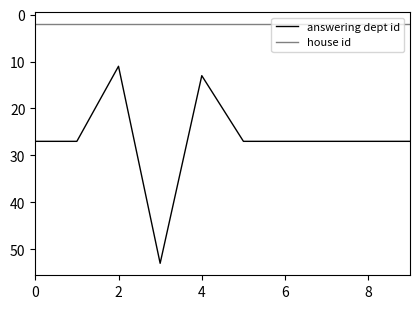

How many lines are shown in the chart?

2